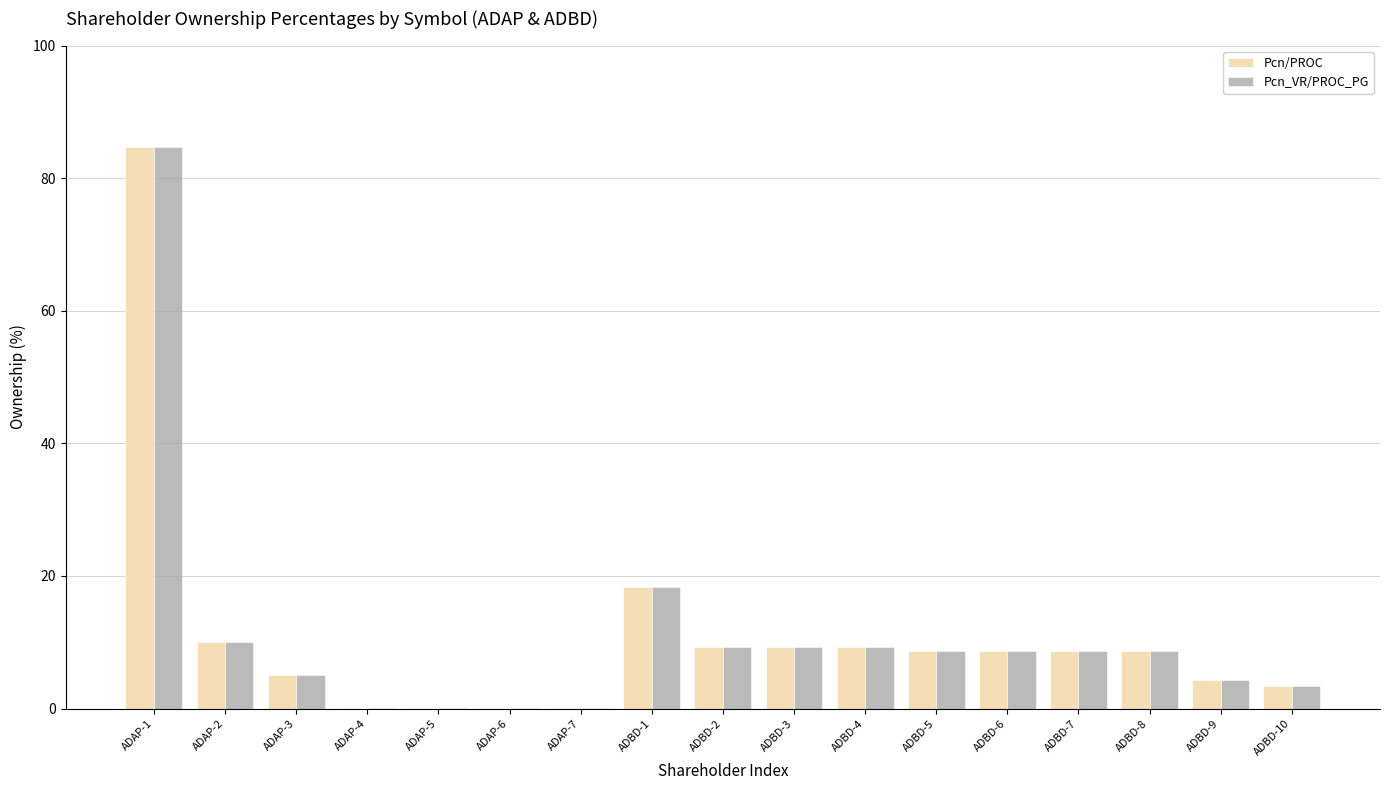

Is it true that Pcn/PROC equals 13.5 at ADBD-6?

False